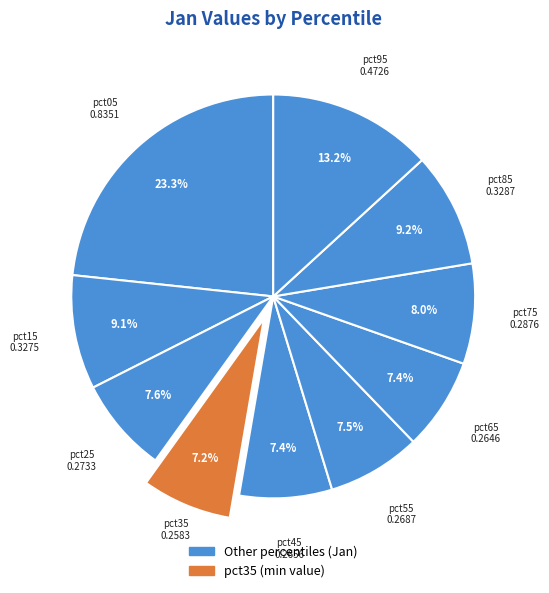

To the nearest percent, what is the difference between the largest and smallest slice percentages?

16%